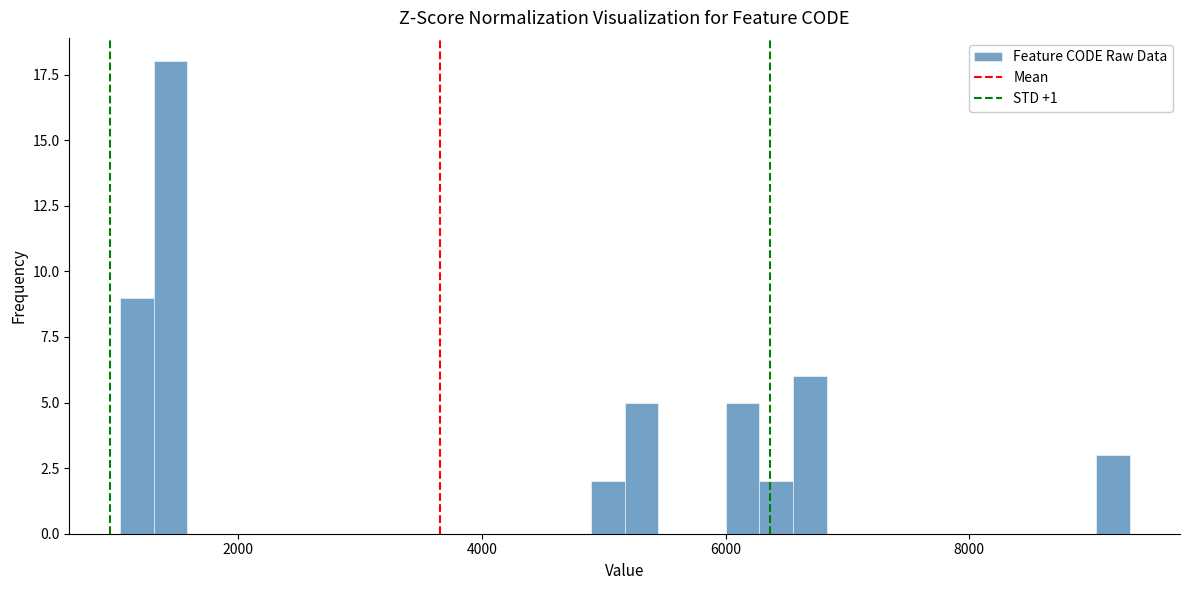

Around what value on the x-axis is the tallest bar? Give the approximate position of its centre, as read against the axis.

1400